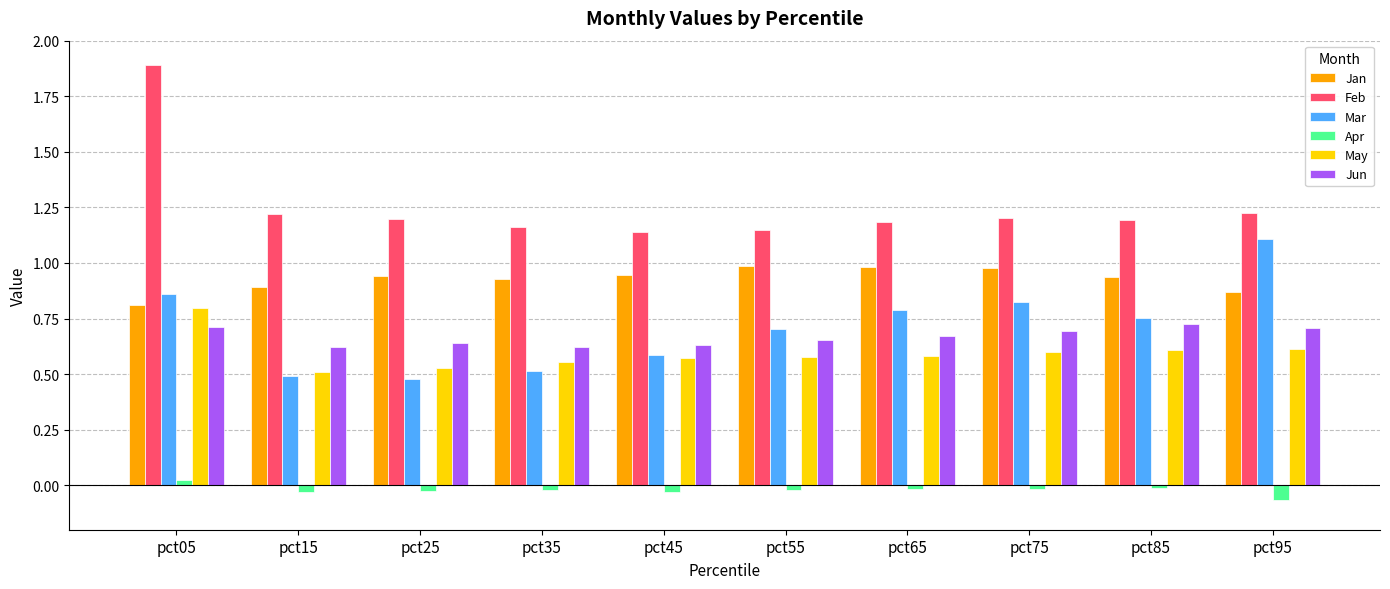

At which category is the sum across all series the highest?

pct05